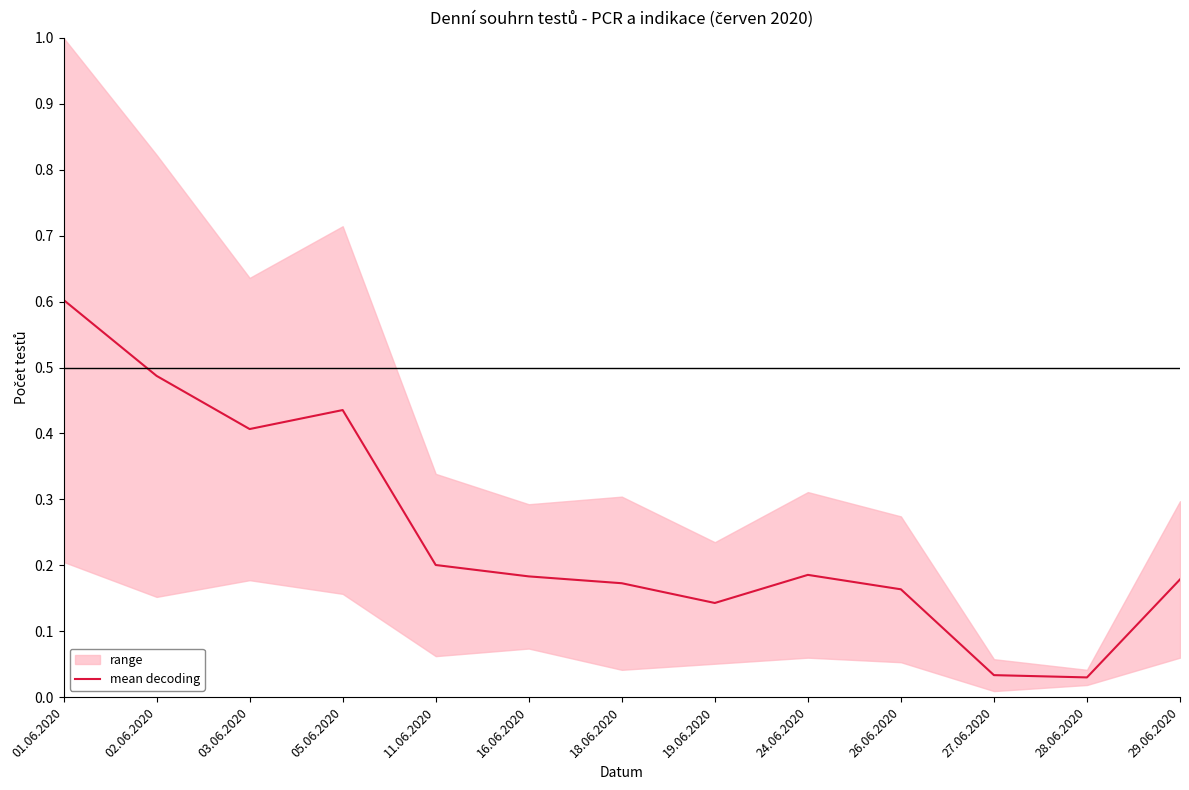

Which label corresponds to the largest value in the chart?

01.06.2020